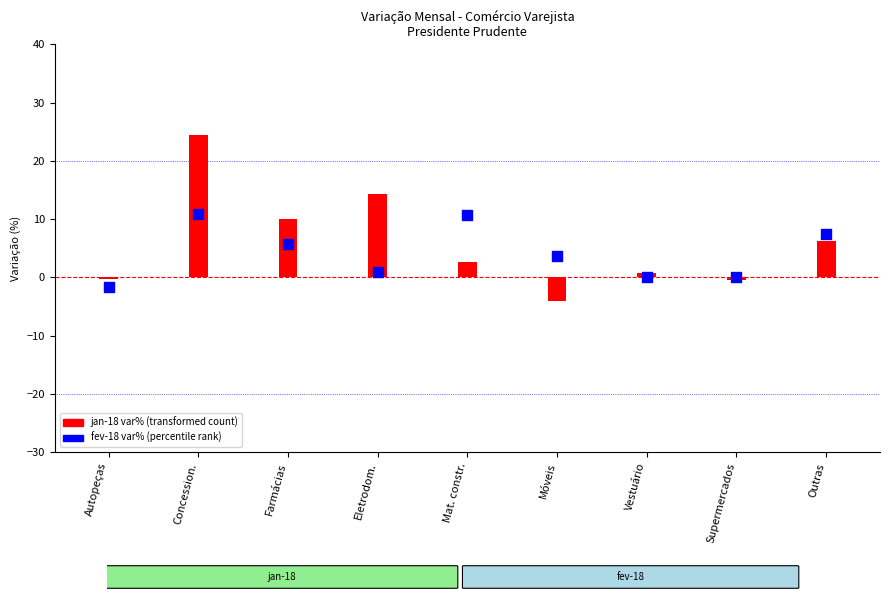

Which series reaches the minimum Y coordinate?

jan-18 var% (transformed count)